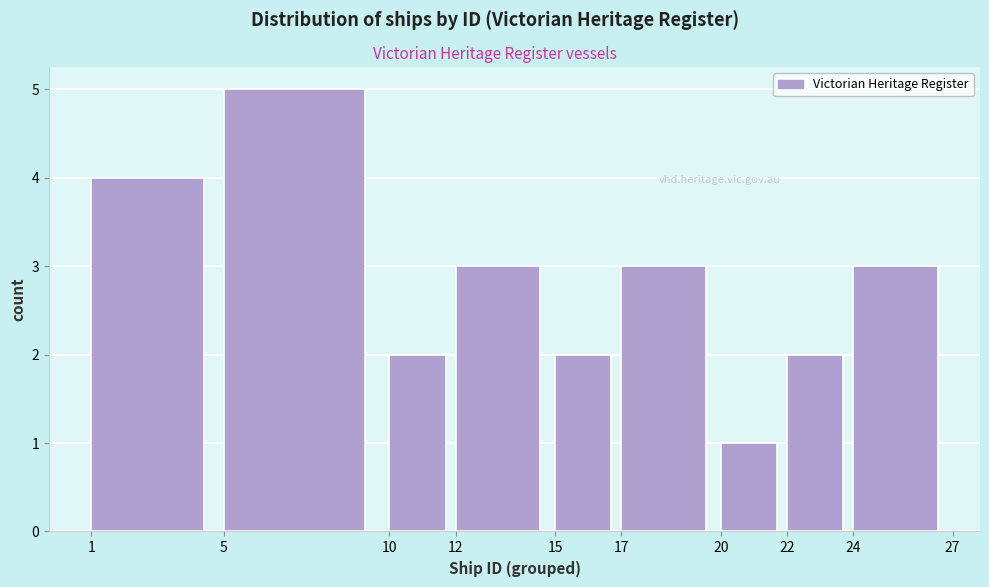

How tall is the bar that spans 10 to 12 on the x-axis? The values are not printed on the chart, so give them approximately, as read against the axis.

2